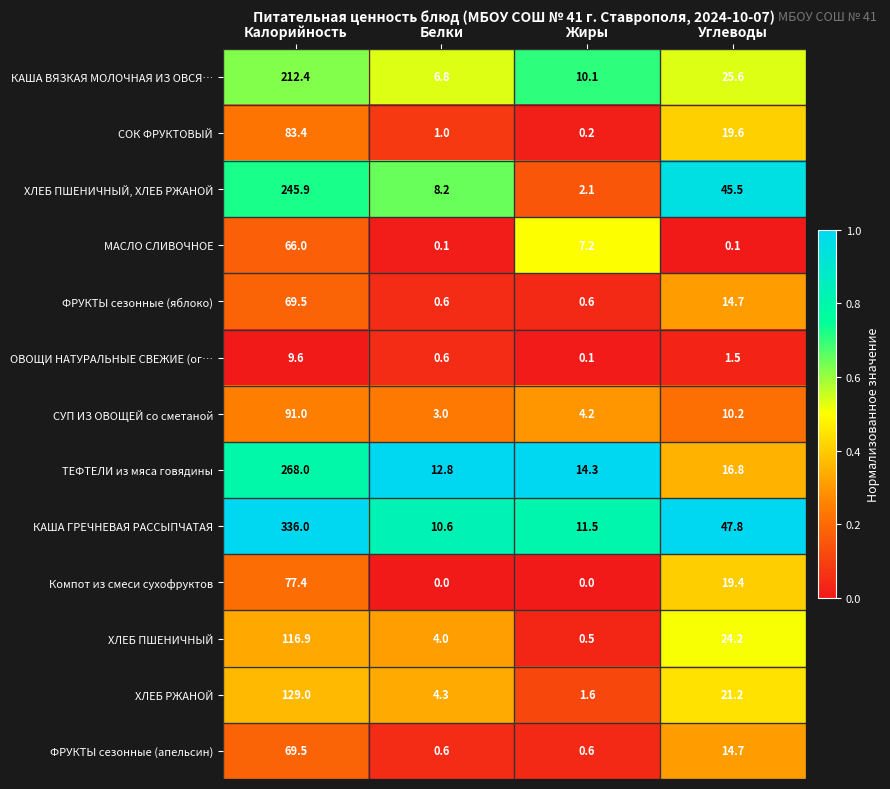

At which label is ТЕФТЕЛИ из мяса говядины closest to 140?

Углеводы